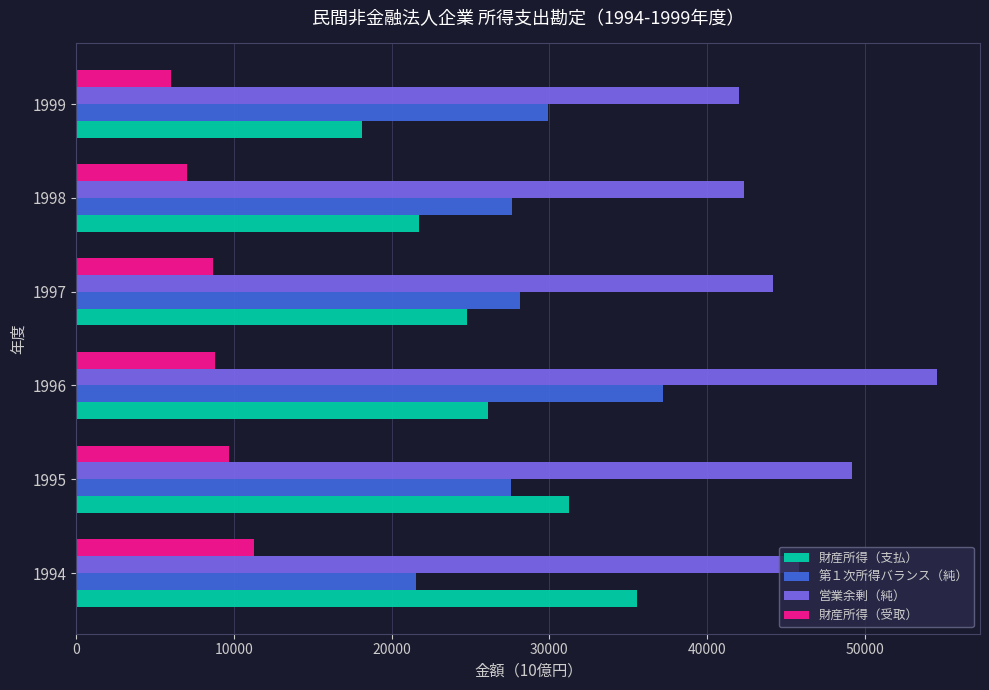

At which category is the sum across all series the highest?

1996